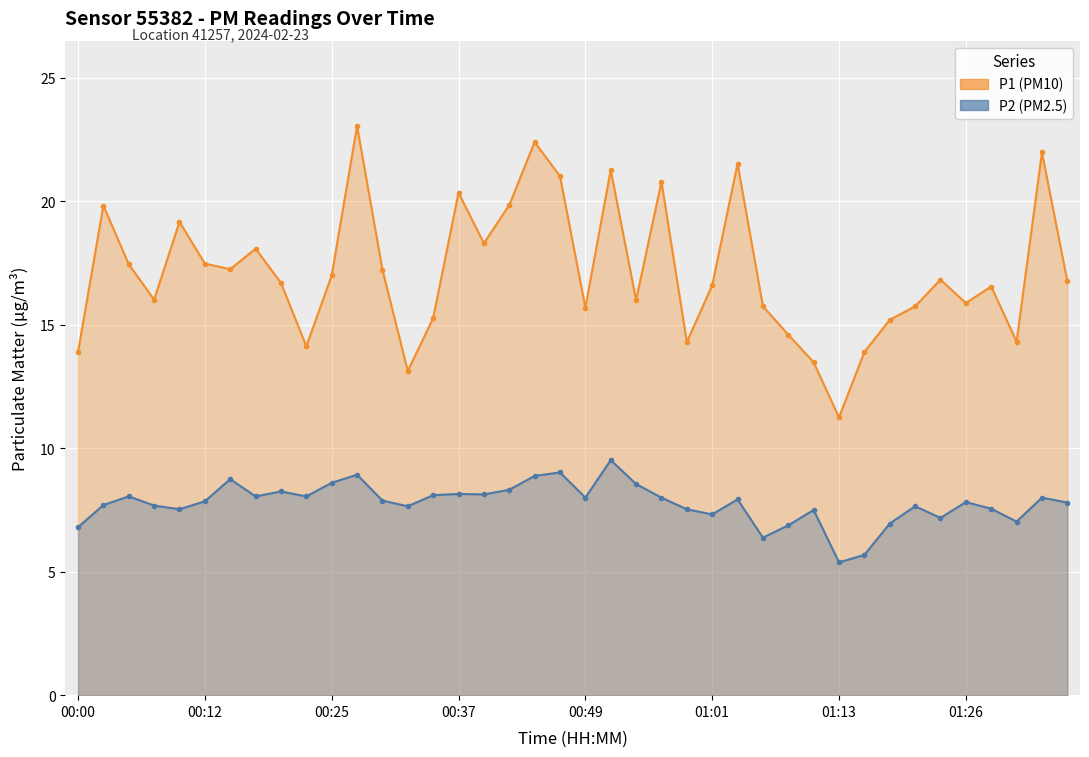

The value of P2 at 00:15 is 14.2. True or false?

False